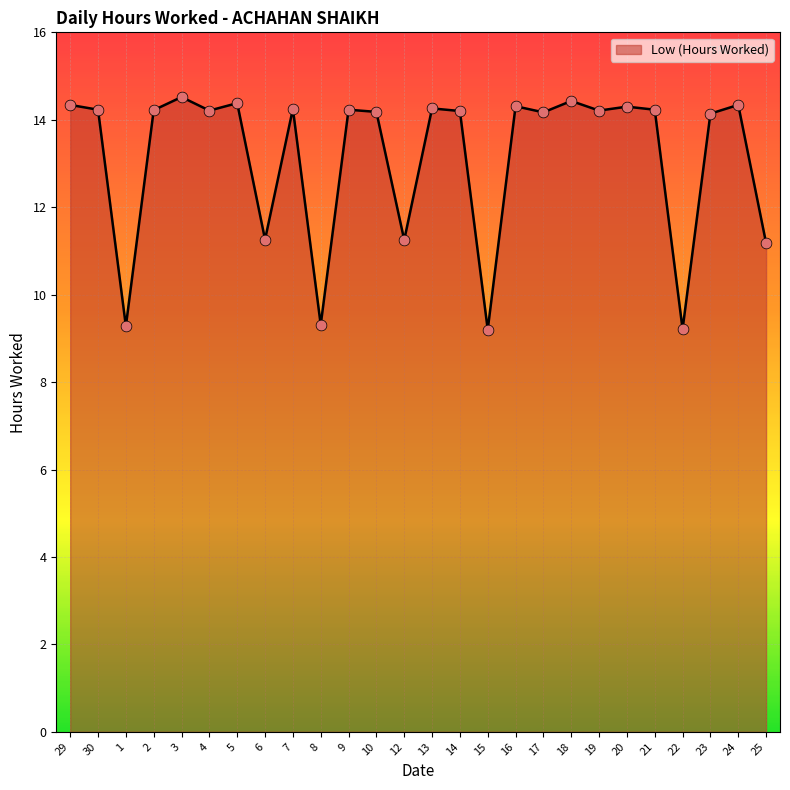

What is the ratio of the value at 22 to the value at 21?

0.6